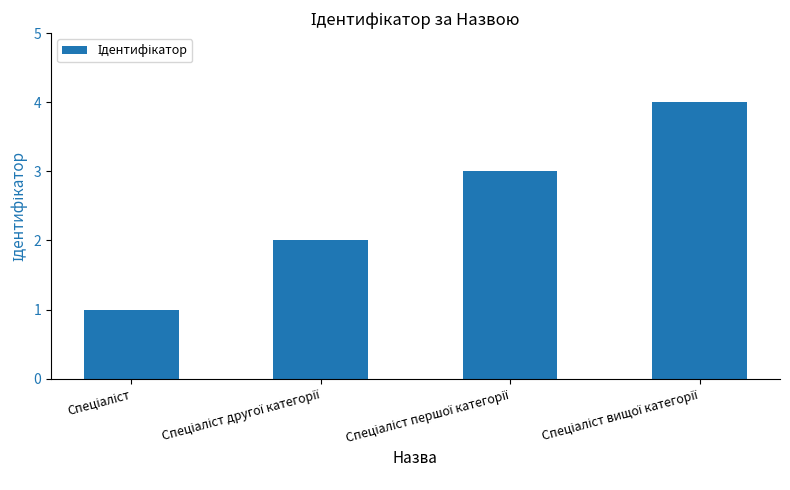

What is the greatest value displayed?

4